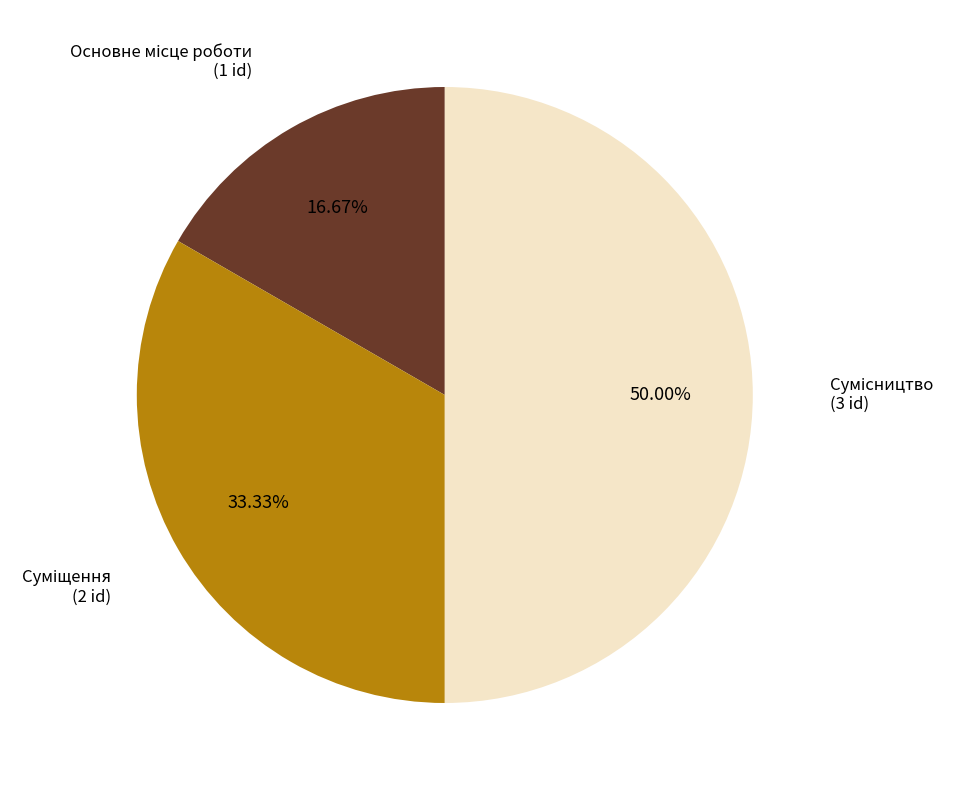

How many slices are in this pie chart?

3